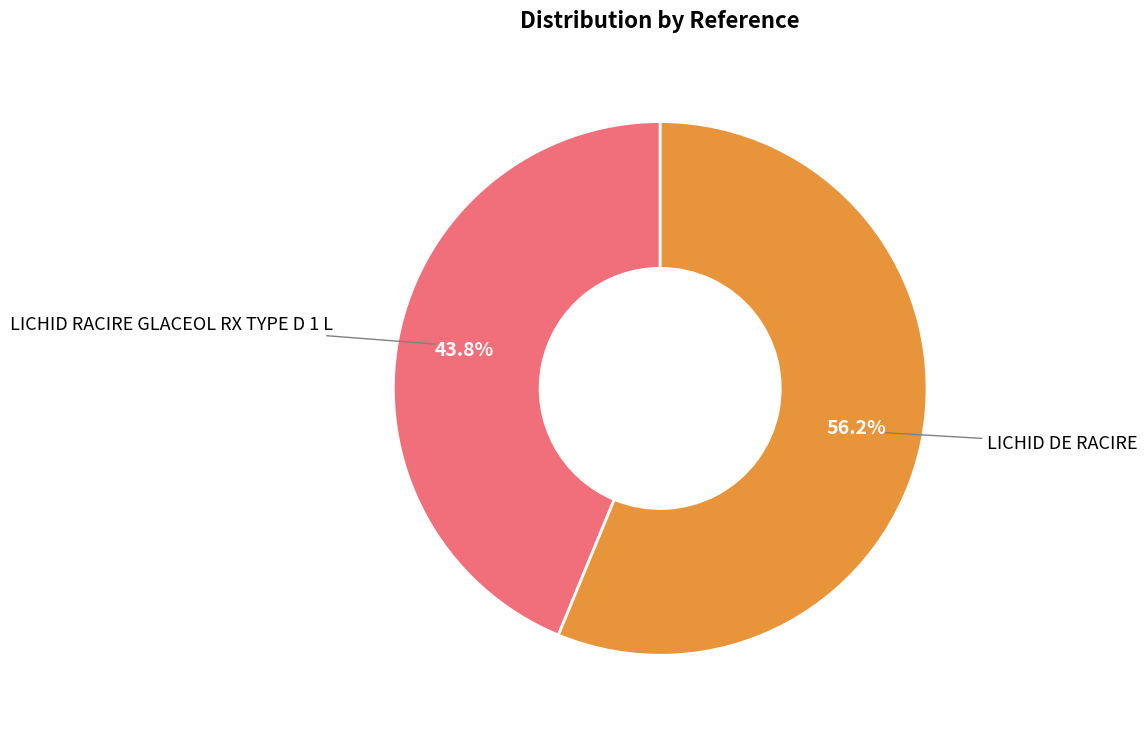

How much of the chart is everything except LICHID DE RACIRE?

43.8%